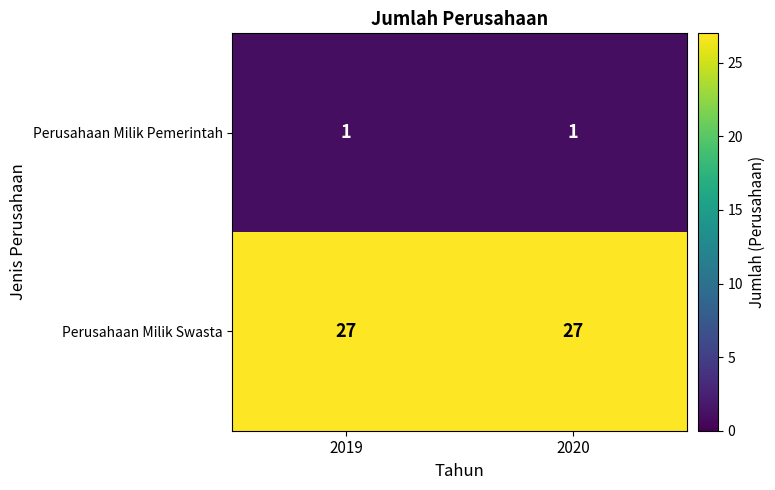

What is the minimum value shown in the chart?

1